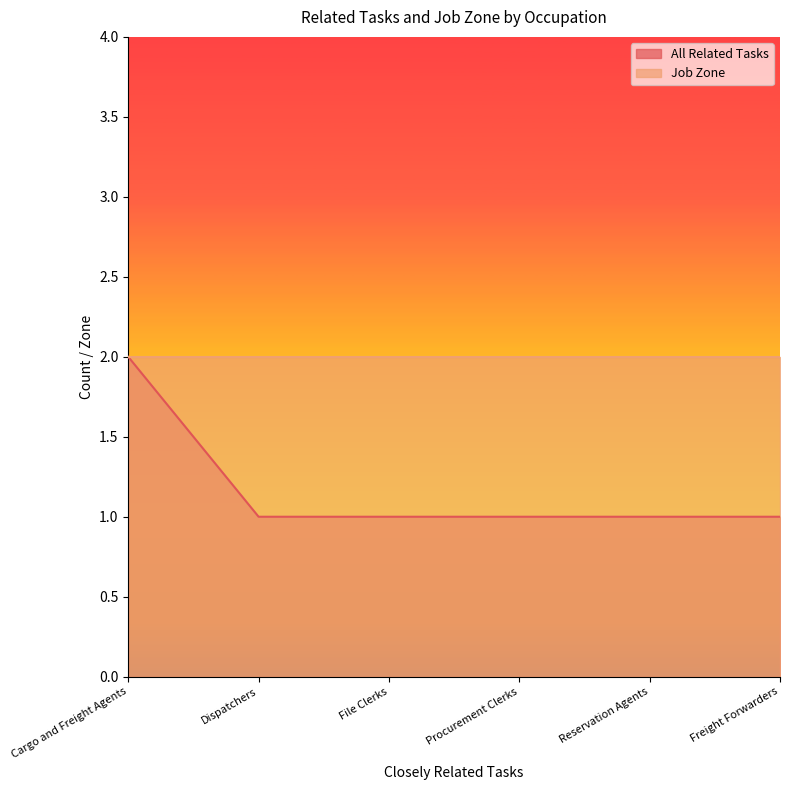

Does the chart display data point markers on the line(s)?

No